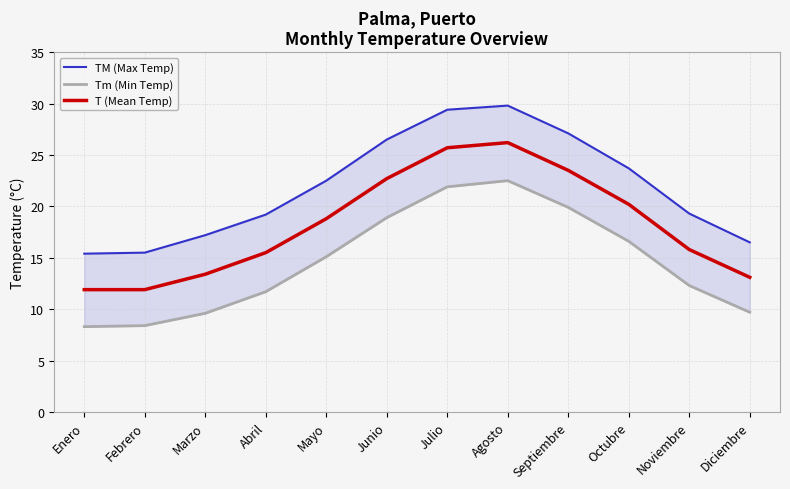

Rank the series at Julio from highest to lowest value.

TM (Max Temp), T (Mean Temp), Tm (Min Temp)